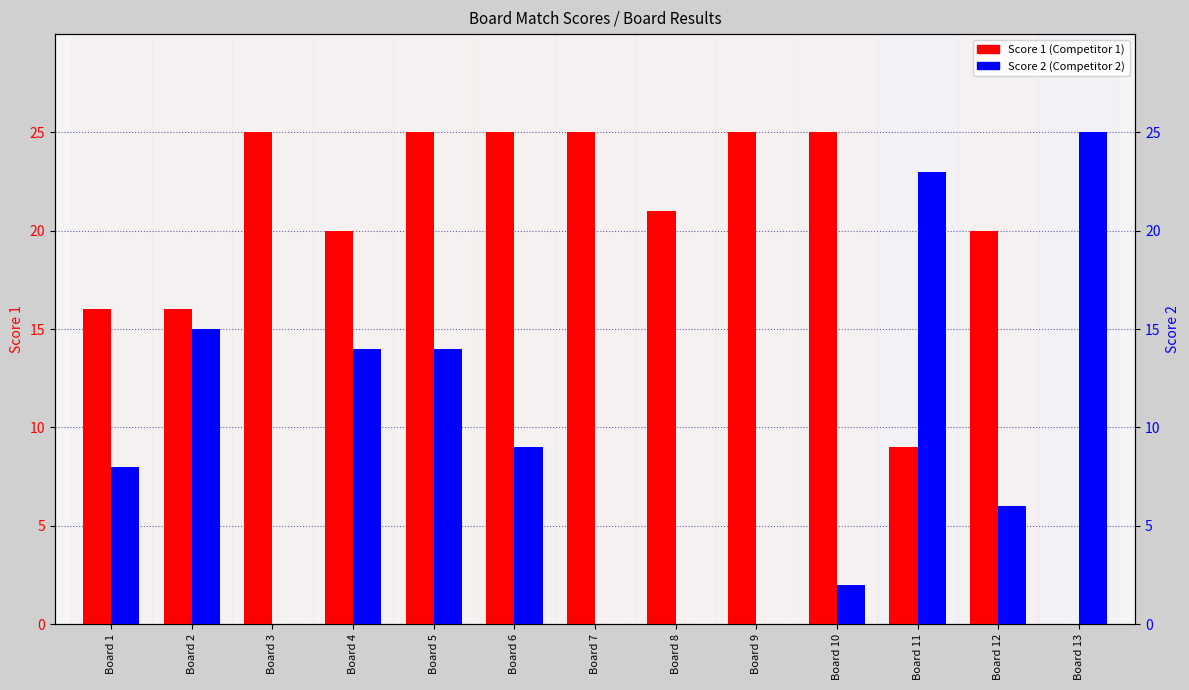

How many bars are there in each group?

2